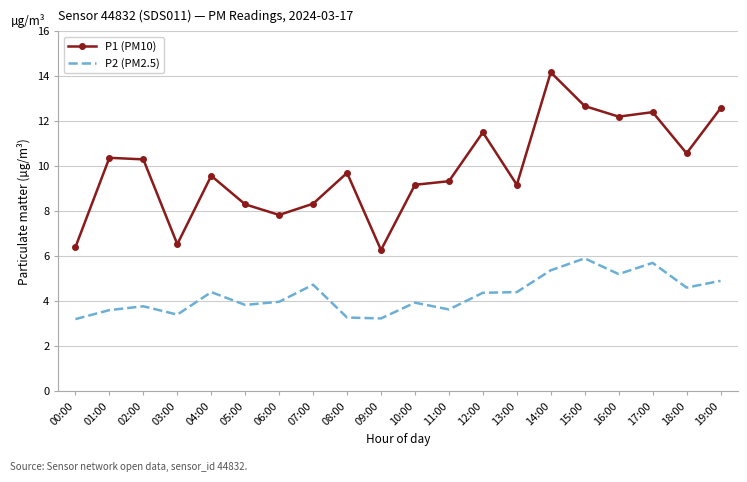

What position from the left is 11:00?

12